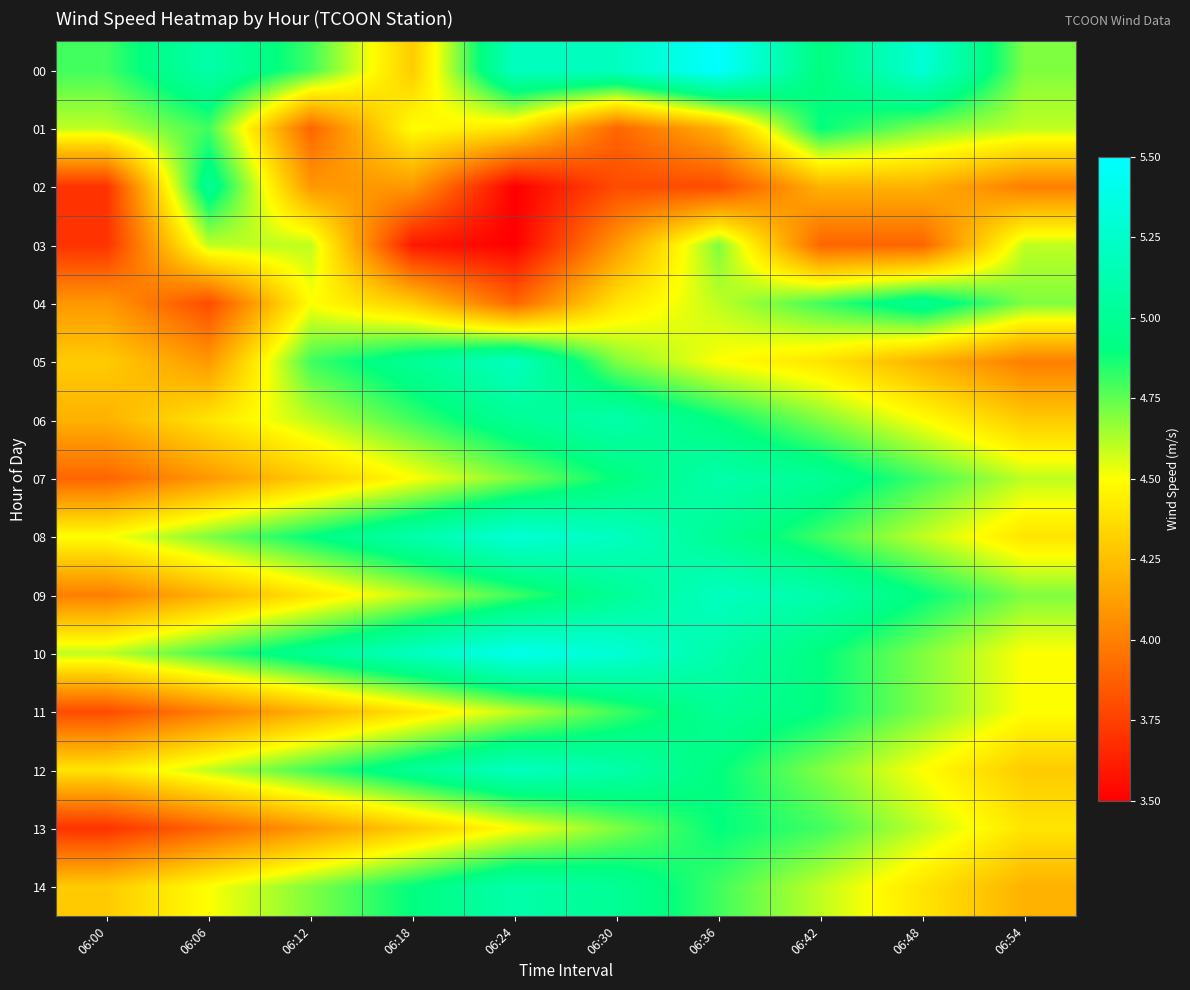

Reading left to right, what are all the values shown in this chart?

00: 06:00=4.8	06:06=5.1	06:12=4.8	06:18=4.3	06:24=5.2	06:30=5.2	06:36=5.5	06:42=4.9	06:48=5.3	06:54=4.7
01: 06:00=4.6	06:06=4.8	06:12=3.9	06:18=4.5	06:24=4.4	06:30=3.9	06:36=4.2	06:42=4.9	06:48=4.7	06:54=4.6
02: 06:00=3.7	06:06=5.0	06:12=4.1	06:18=4.1	06:24=3.5	06:30=3.8	06:36=3.8	06:42=4.2	06:48=4.2	06:54=4.0
03: 06:00=3.7	06:06=4.6	06:12=4.6	06:18=3.6	06:24=3.5	06:30=4.1	06:36=4.7	06:42=3.9	06:48=3.9	06:54=4.6
04: 06:00=4.1	06:06=3.8	06:12=4.5	06:18=4.3	06:24=3.9	06:30=4.4	06:36=4.6	06:42=4.8	06:48=5.0	06:54=4.7
05: 06:00=4.3	06:06=4.1	06:12=4.8	06:18=5.0	06:24=5.2	06:30=4.7	06:36=4.5	06:42=4.4	06:48=4.2	06:54=4.0
06: 06:00=4.2	06:06=4.4	06:12=4.6	06:18=4.8	06:24=5.0	06:30=5.1	06:36=4.9	06:42=4.7	06:48=4.5	06:54=4.3
07: 06:00=3.9	06:06=4.1	06:12=4.3	06:18=4.5	06:24=4.7	06:30=4.9	06:36=5.1	06:42=5.0	06:48=4.8	06:54=4.6
08: 06:00=4.5	06:06=4.7	06:12=4.9	06:18=5.1	06:24=5.3	06:30=5.2	06:36=5.0	06:42=4.8	06:48=4.6	06:54=4.4
09: 06:00=4.0	06:06=4.2	06:12=4.4	06:18=4.6	06:24=4.8	06:30=5.0	06:36=5.2	06:42=5.1	06:48=4.9	06:54=4.7
10: 06:00=4.6	06:06=4.8	06:12=5.0	06:18=5.2	06:24=5.4	06:30=5.3	06:36=5.1	06:42=4.9	06:48=4.7	06:54=4.5
11: 06:00=3.8	06:06=4.0	06:12=4.2	06:18=4.4	06:24=4.6	06:30=4.8	06:36=5.0	06:42=4.9	06:48=4.7	06:54=4.5
12: 06:00=4.4	06:06=4.6	06:12=4.8	06:18=5.0	06:24=5.2	06:30=5.1	06:36=4.9	06:42=4.7	06:48=4.5	06:54=4.3
13: 06:00=3.7	06:06=3.9	06:12=4.1	06:18=4.3	06:24=4.5	06:30=4.7	06:36=4.9	06:42=4.8	06:48=4.6	06:54=4.4
14: 06:00=4.3	06:06=4.5	06:12=4.7	06:18=4.9	06:24=5.1	06:30=5.0	06:36=4.8	06:42=4.6	06:48=4.4	06:54=4.2